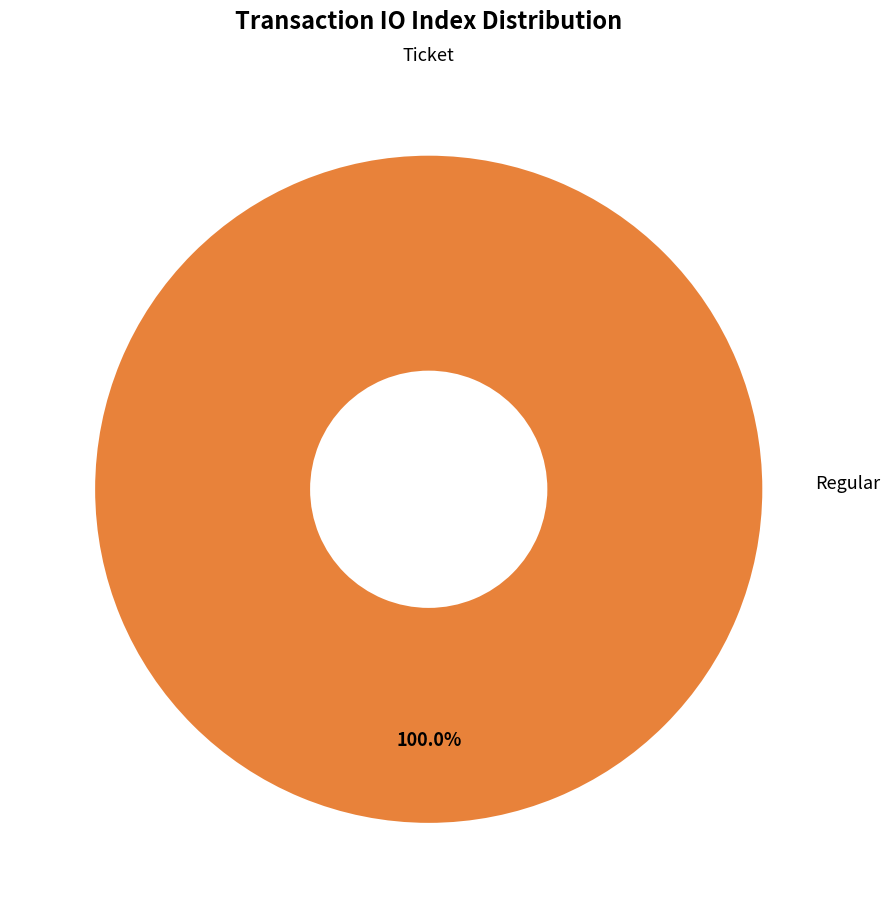

Which category has the biggest portion of the pie?

Regular